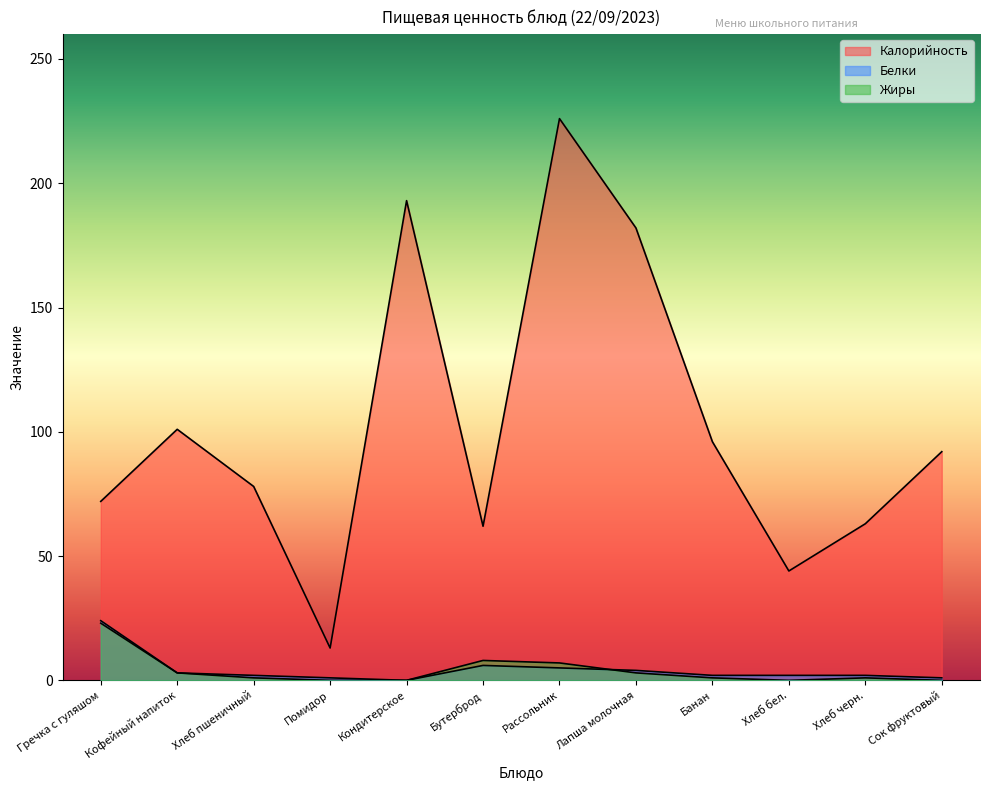

Rank the categories by Жиры value from highest to lowest.

Гречка с гуляшом, Бутерброд, Рассольник, Кофейный напиток, Лапша молочная, Хлеб пшеничный, Банан, Хлеб черн., Помидор, Кондитерское, Хлеб бел., Сок фруктовый